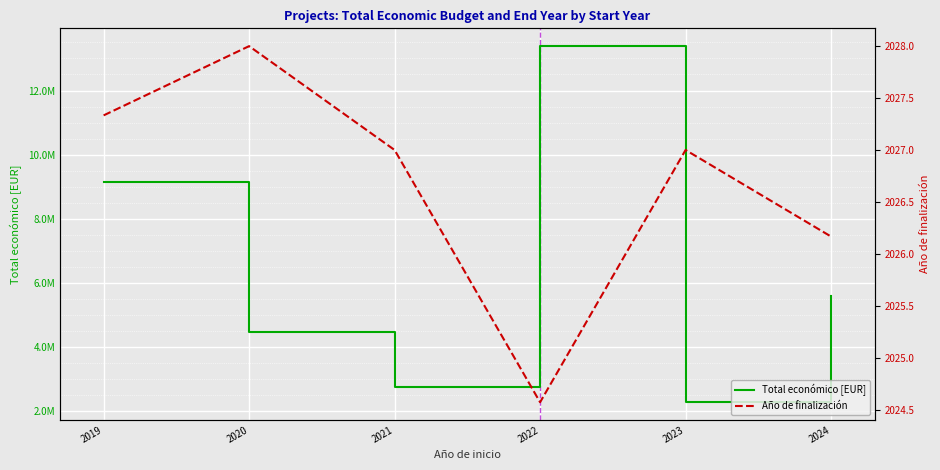

Count the number of categories in the chart.

6